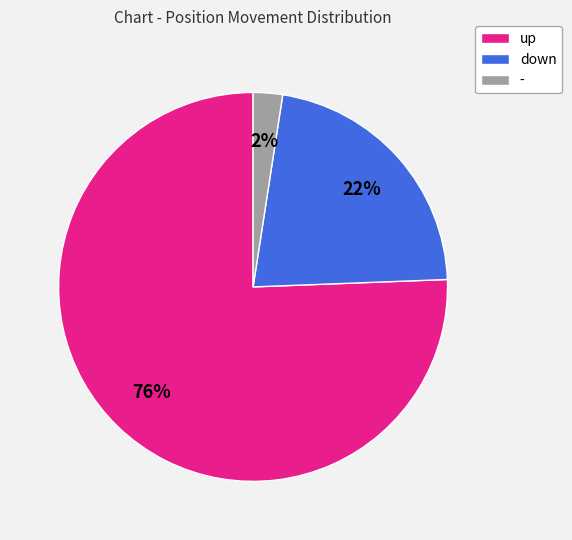

To the nearest percent, what percentage of the pie is down?

22%